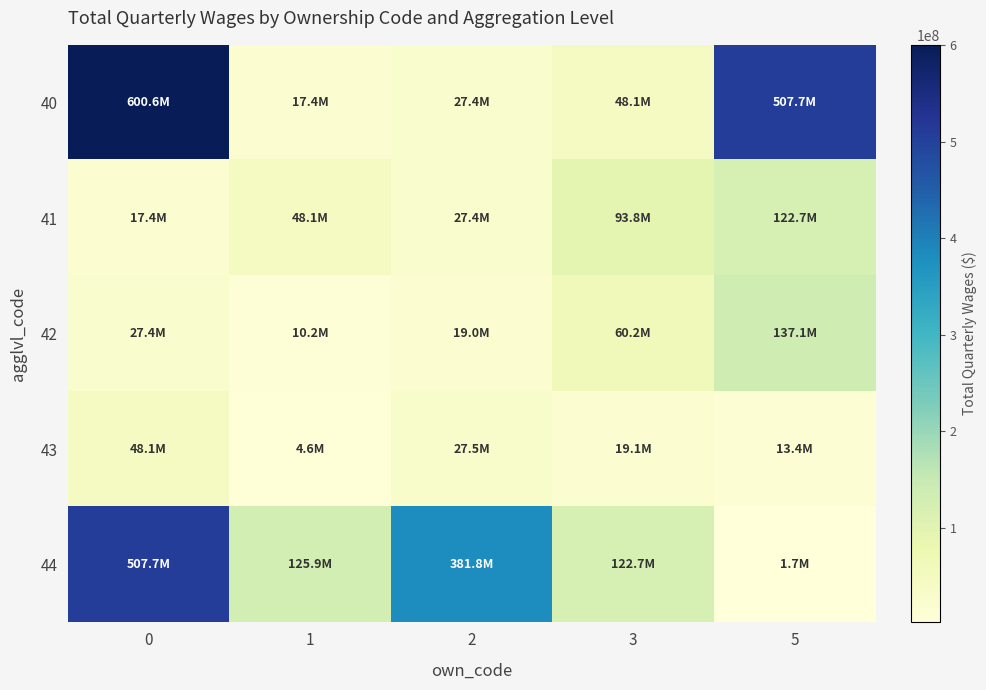

What is the smallest value displayed?

1681079